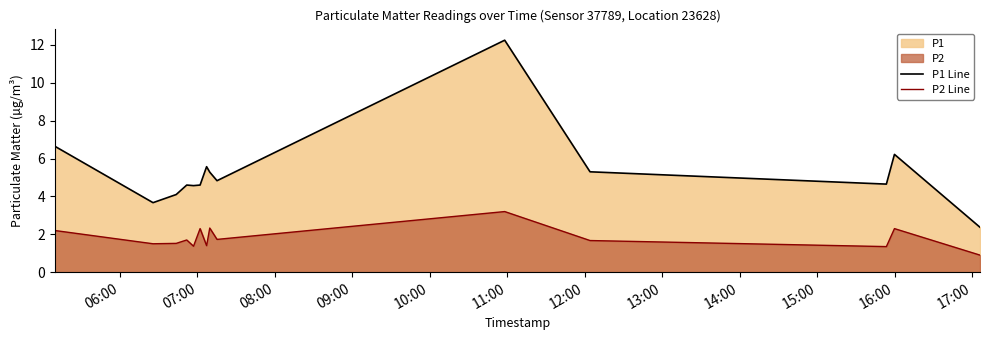

Which series has the largest total across all categories?

P1 Line